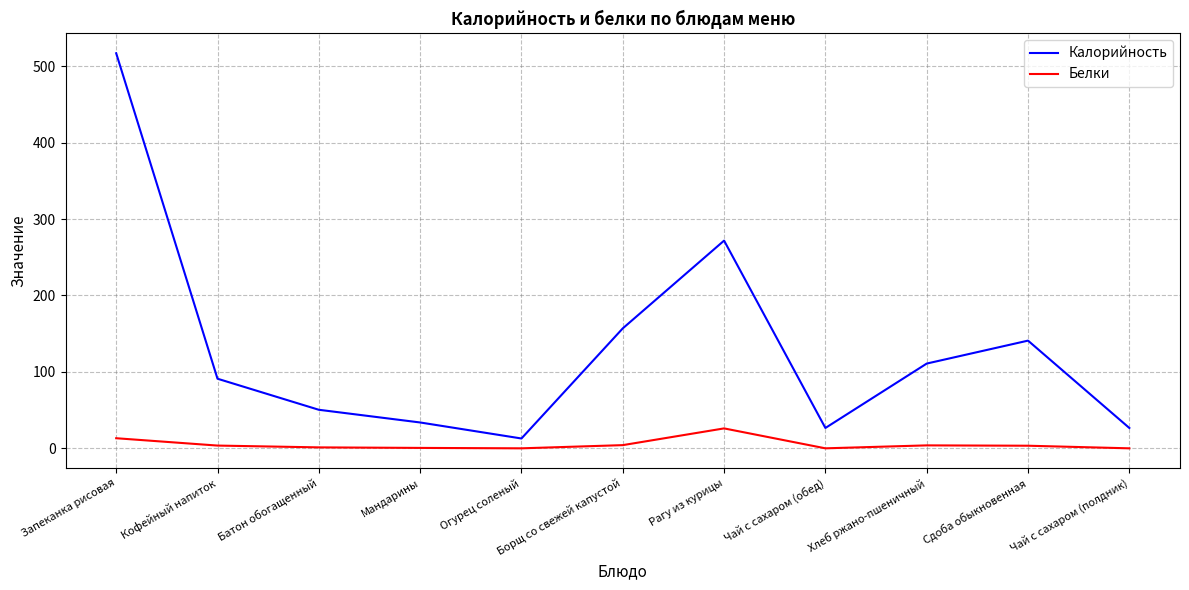

The value of Белки at Рагу из курицы is 26.2. True or false?

True